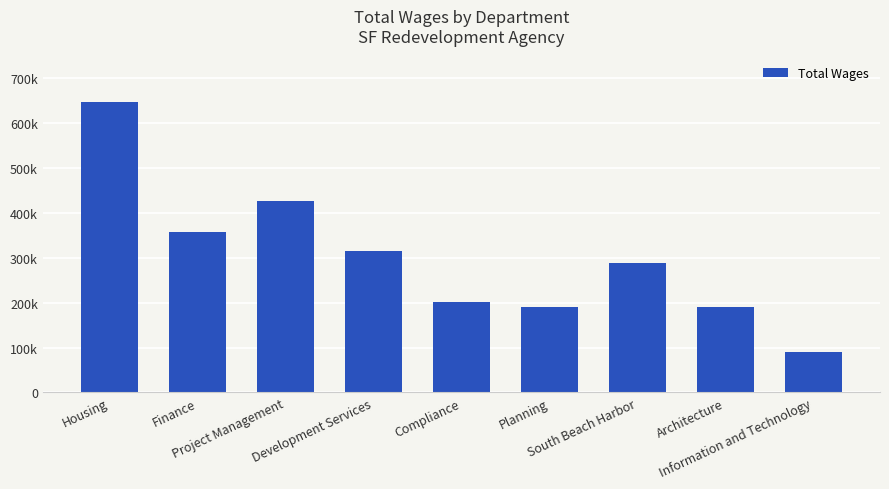

Where is the data nearest to the value 367985?

Finance